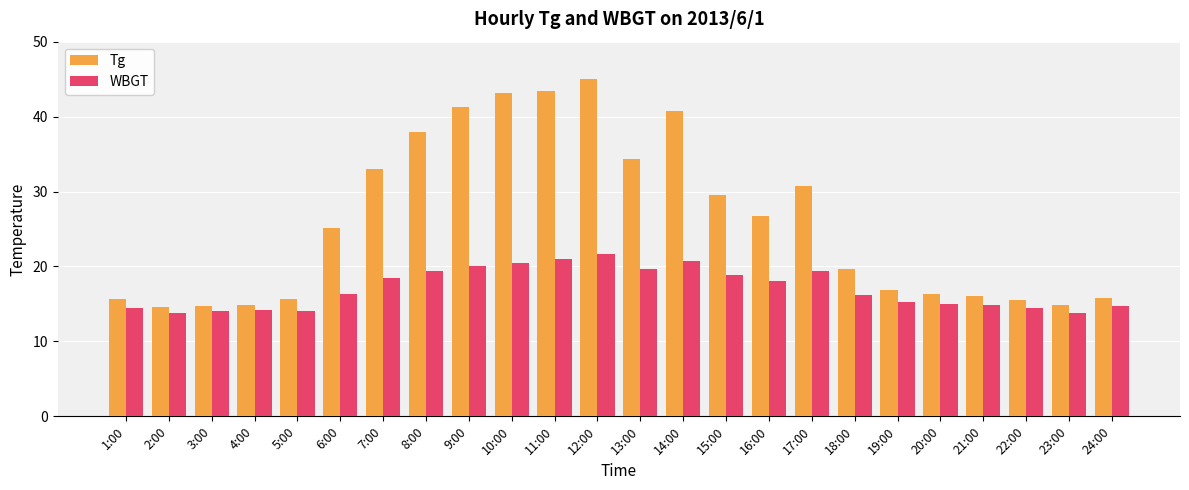

Where does the WBGT series first go above 16?

6:00